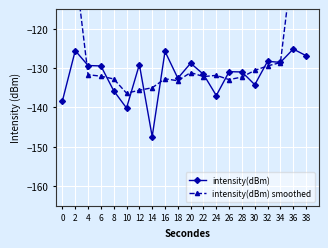

True or false: intensity(dBm) smoothed and intensity(dBm) intersect in this chart.

True